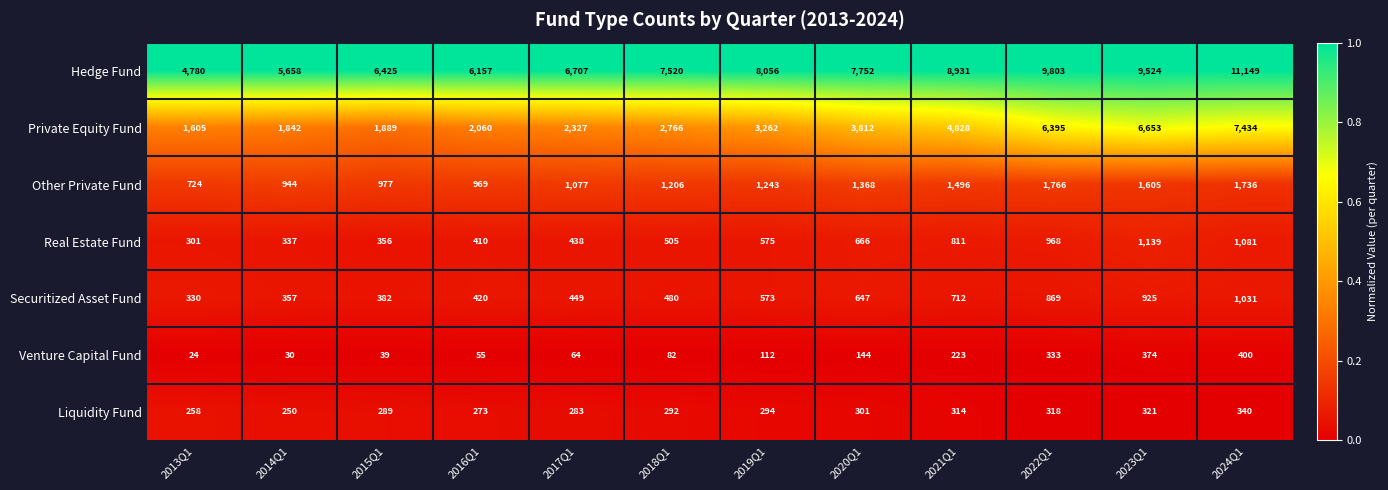

Which series has the largest total across all categories?

Hedge Fund